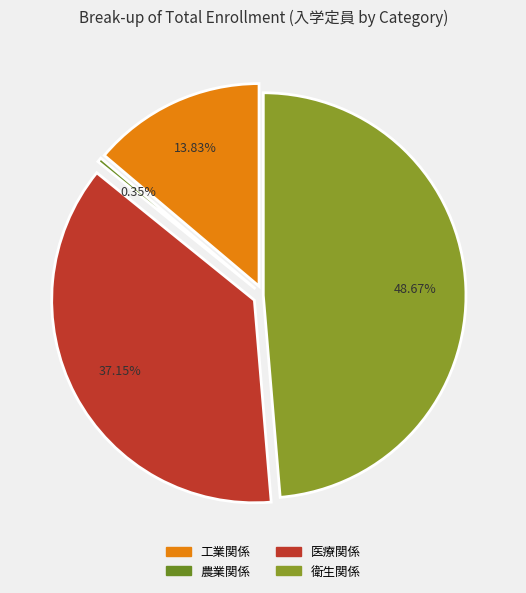

Is it true that 医療関係 is 28% of the pie?

False